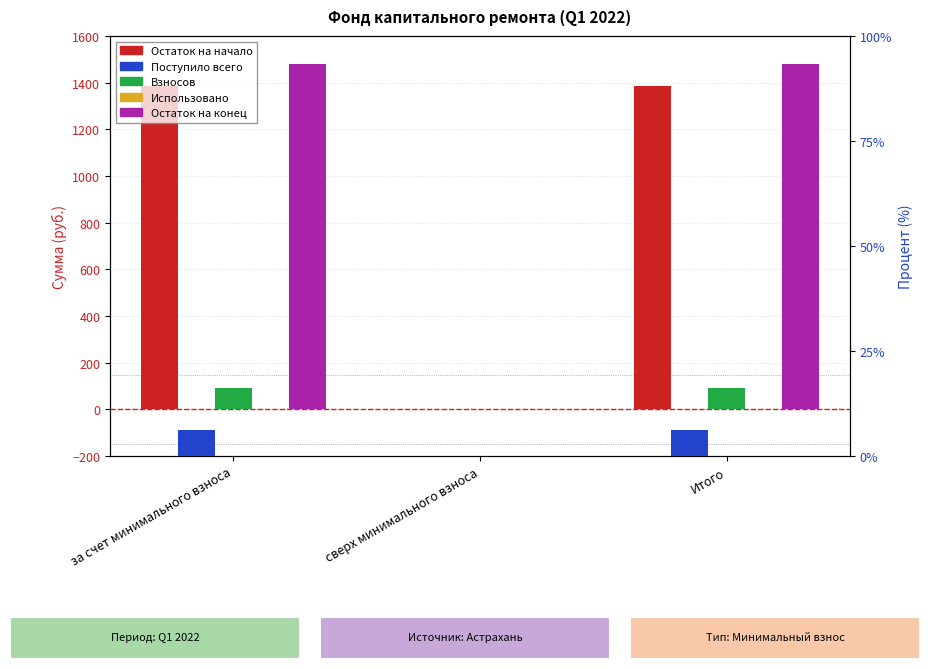

Reading right to left, what are all the values shown in this chart?

Остаток на начало: 1385.5	0.0	1385.5
Взносов: 92.4	0.0	92.4
Остаток на конец: 1477.9	0.0	1477.9
Поступило всего: 6.3	0.0	6.3
Использовано: 0.0	0.0	0.0